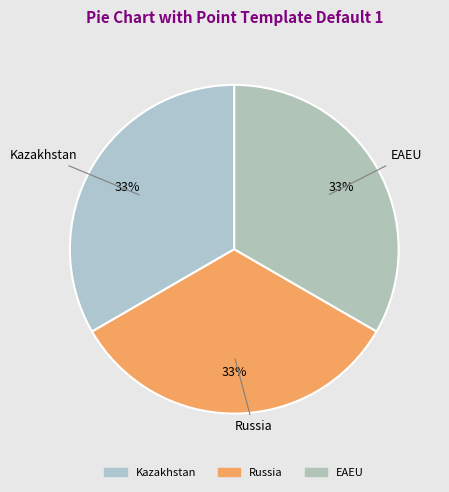

How many segments does this pie chart have?

3